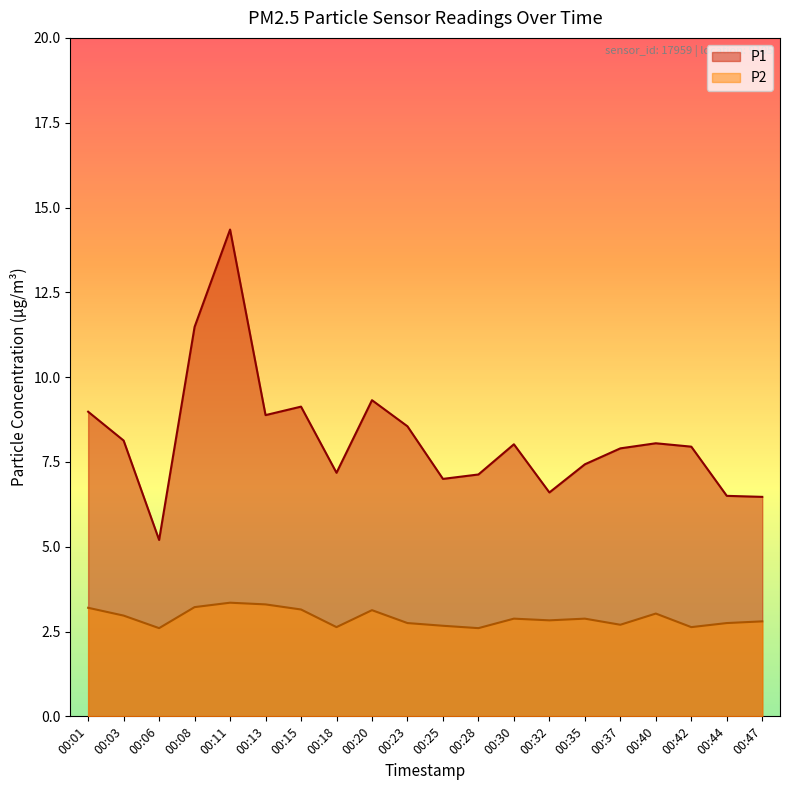

Reading left to right, what are all the values shown in this chart?

P1: 00:01=9.0	00:03=8.1	00:06=5.2	00:08=11.5	00:11=14.3	00:13=8.9	00:15=9.1	00:18=7.2	00:20=9.3	00:23=8.6	00:25=7.0	00:28=7.1	00:30=8.0	00:32=6.6	00:35=7.4	00:37=7.9	00:40=8.1	00:42=8.0	00:44=6.5	00:47=6.5
P2: 00:01=3.2	00:03=3.0	00:06=2.6	00:08=3.2	00:11=3.4	00:13=3.3	00:15=3.1	00:18=2.6	00:20=3.1	00:23=2.8	00:25=2.7	00:28=2.6	00:30=2.9	00:32=2.8	00:35=2.9	00:37=2.7	00:40=3.0	00:42=2.6	00:44=2.8	00:47=2.8